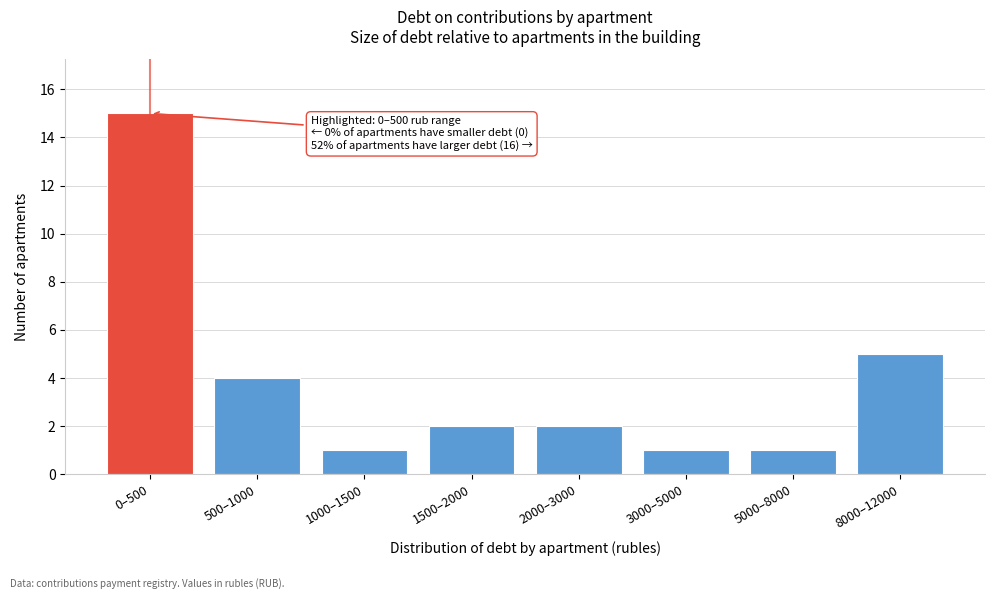

Reading left to right, what are all the values shown in this chart?

15	4	1	2	2	1	1	5